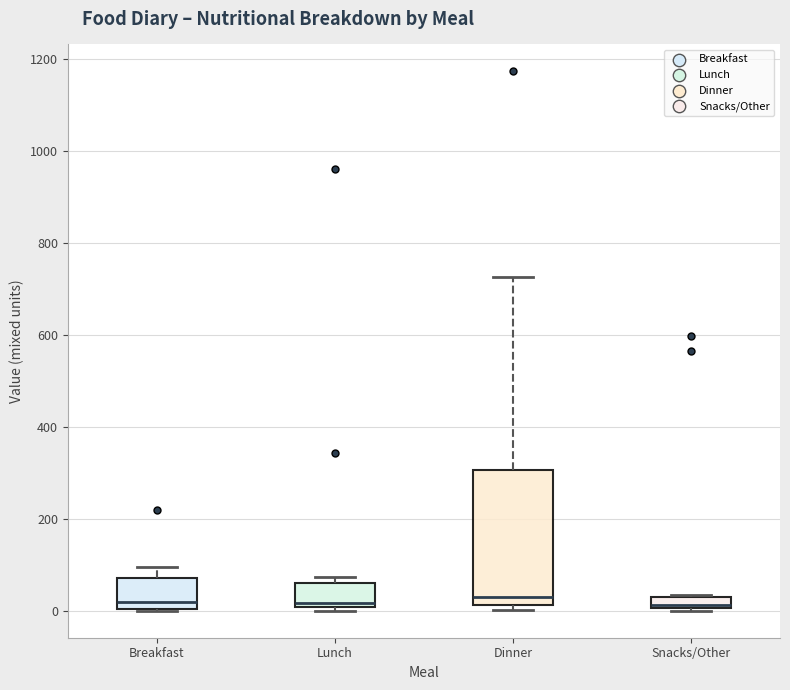

Comparing the boxes themselves (not the whiskers), which one is the tallest?

Dinner